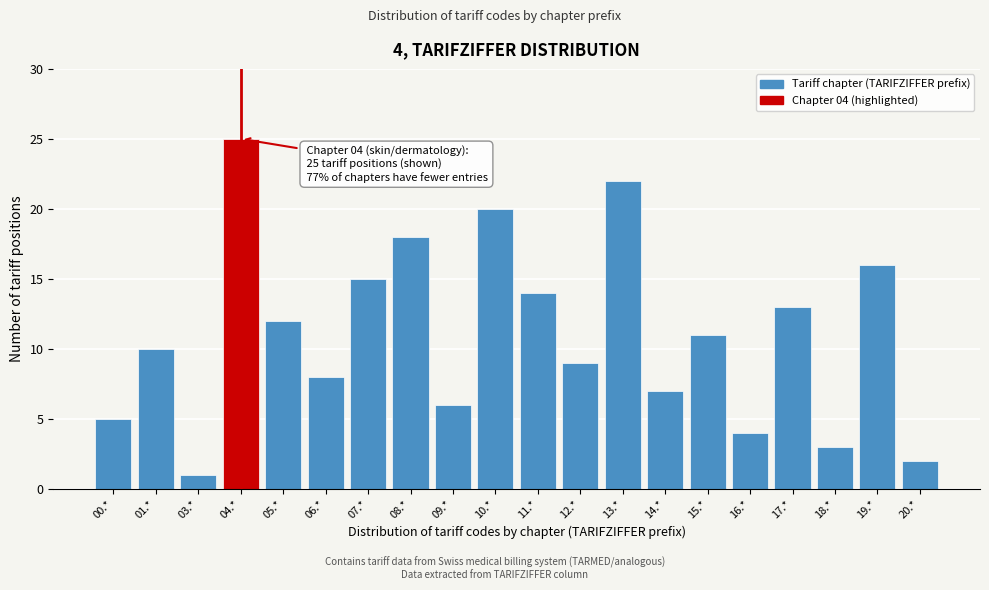

Reading left to right, extract all data points from this chart.

5	10	1	25	12	8	15	18	6	20	14	9	22	7	11	4	13	3	16	2